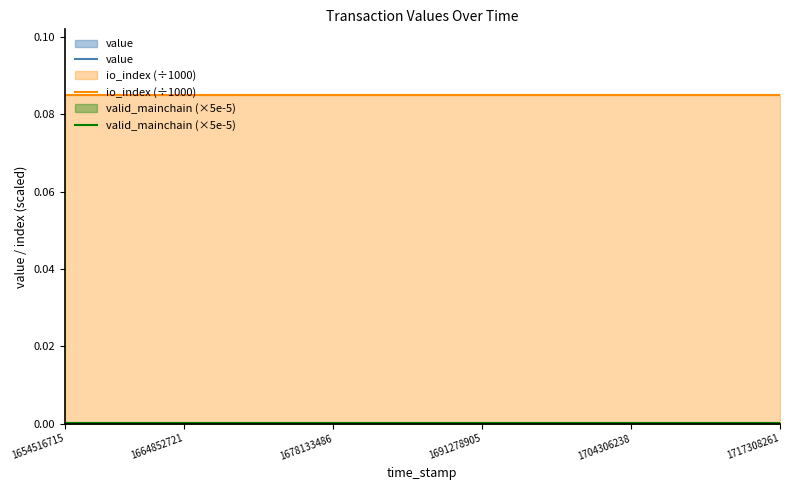

Which series has the largest total across all categories?

io_index (÷1000)